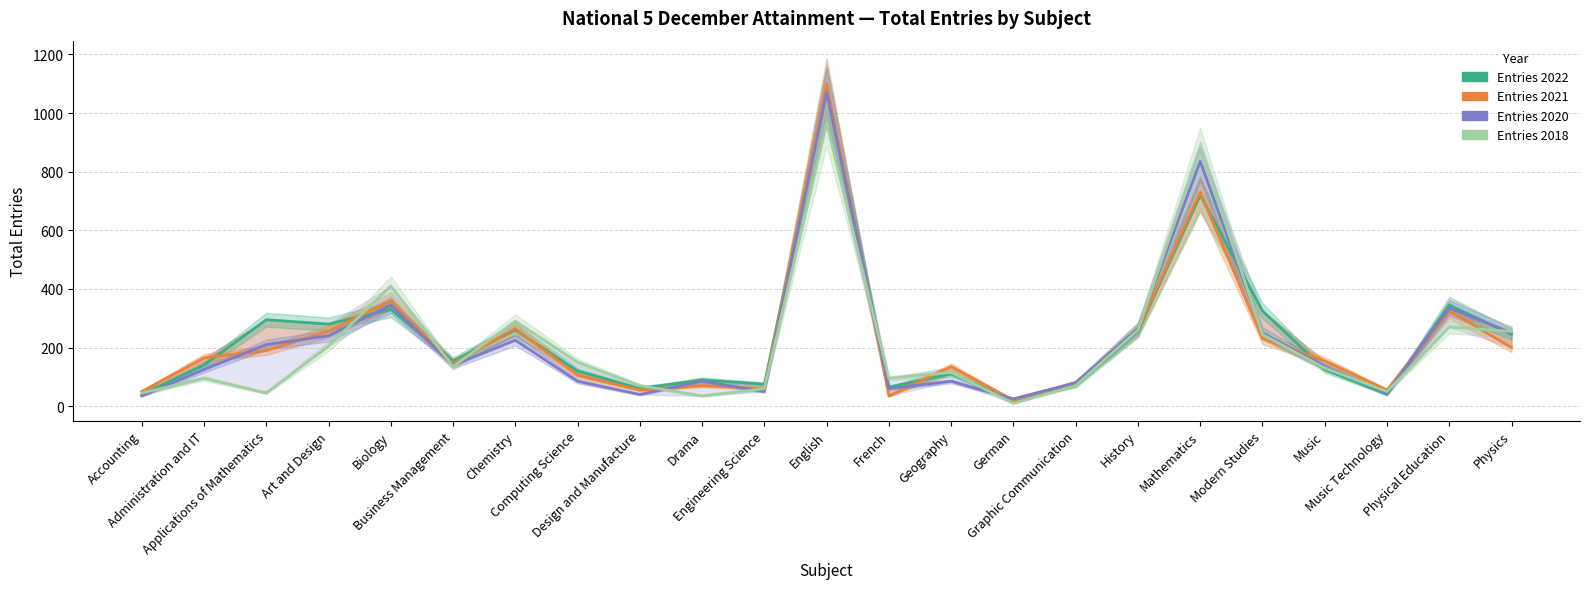

At which category does Entries 2018 reach its first local peak?

Administration and IT